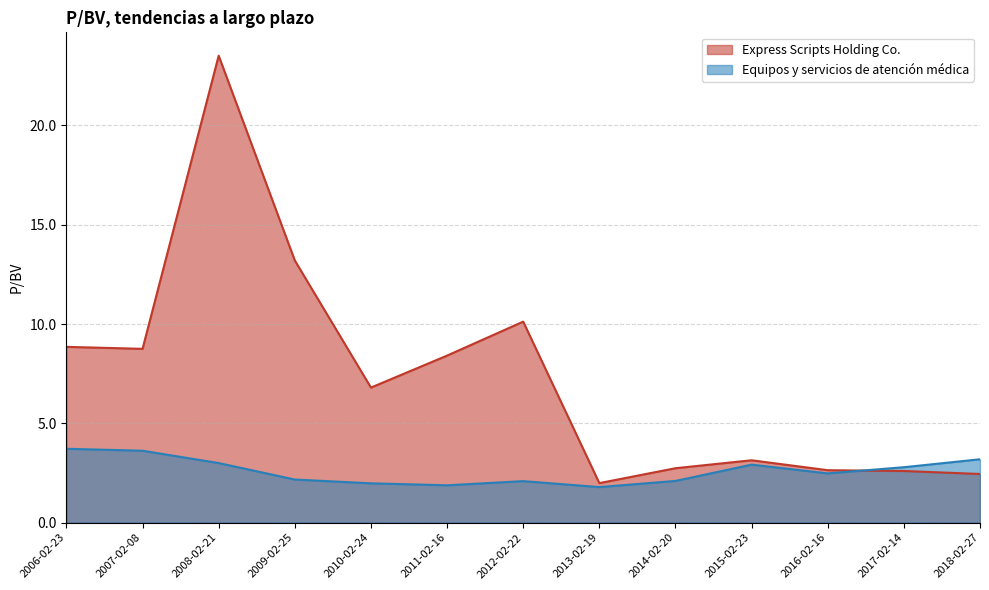

True or false: Equipos y servicios de atención médica has a value of 2.9 at 2013-02-19.

False